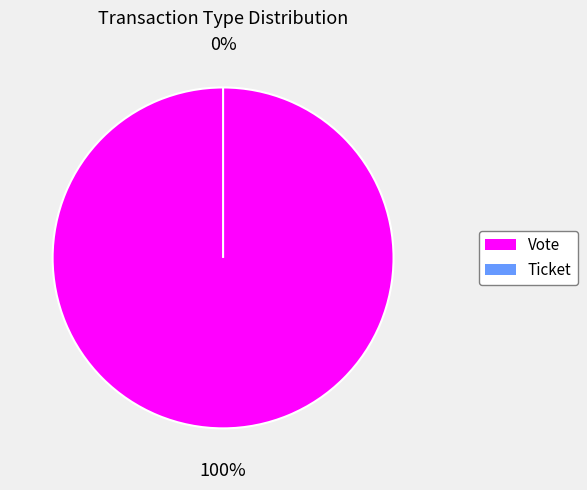

Is it true that Vote is 94% of the pie?

False